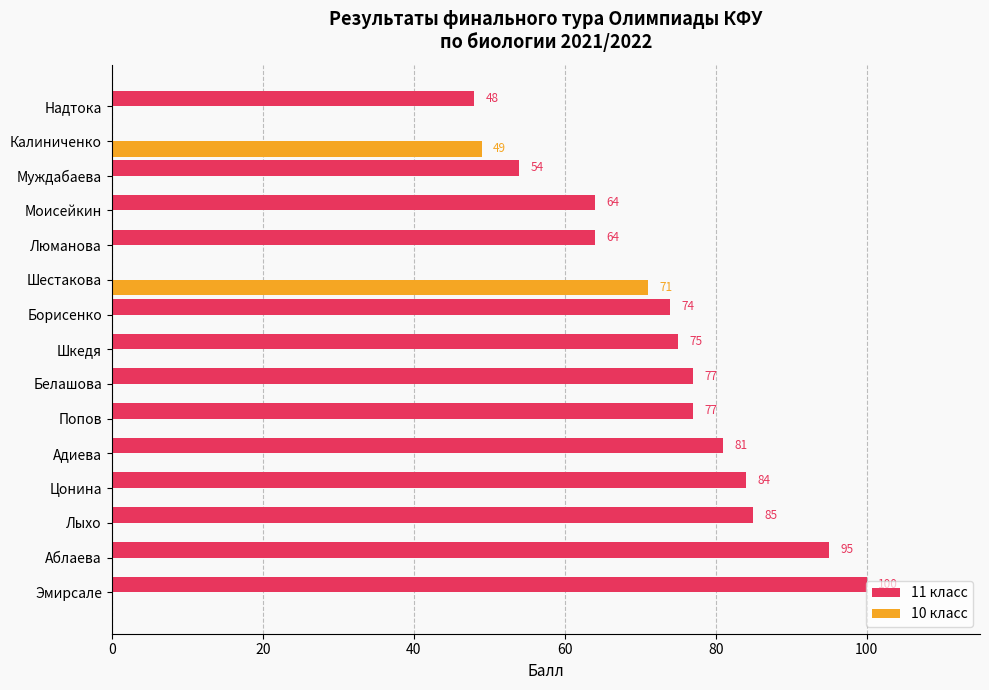

Which series has the largest range (max minus min)?

11 класс